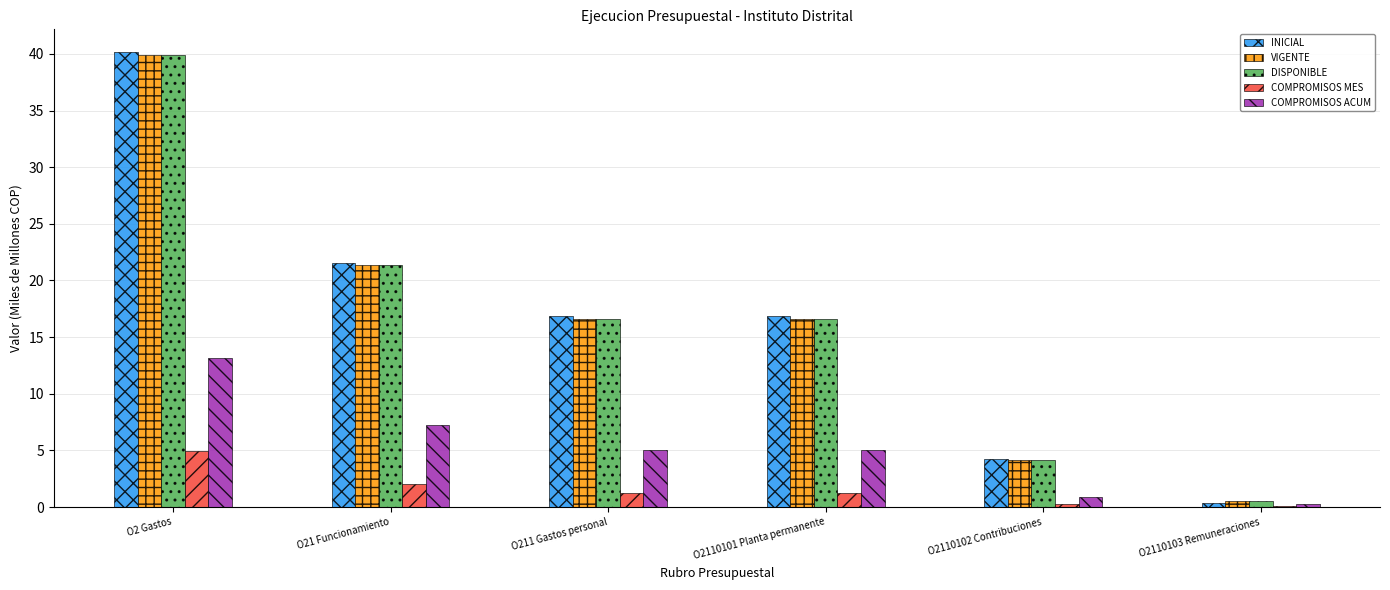

The COMPROMISOS ACUM series shows 0.9 at O2110102 Contribuciones. True or false?

True